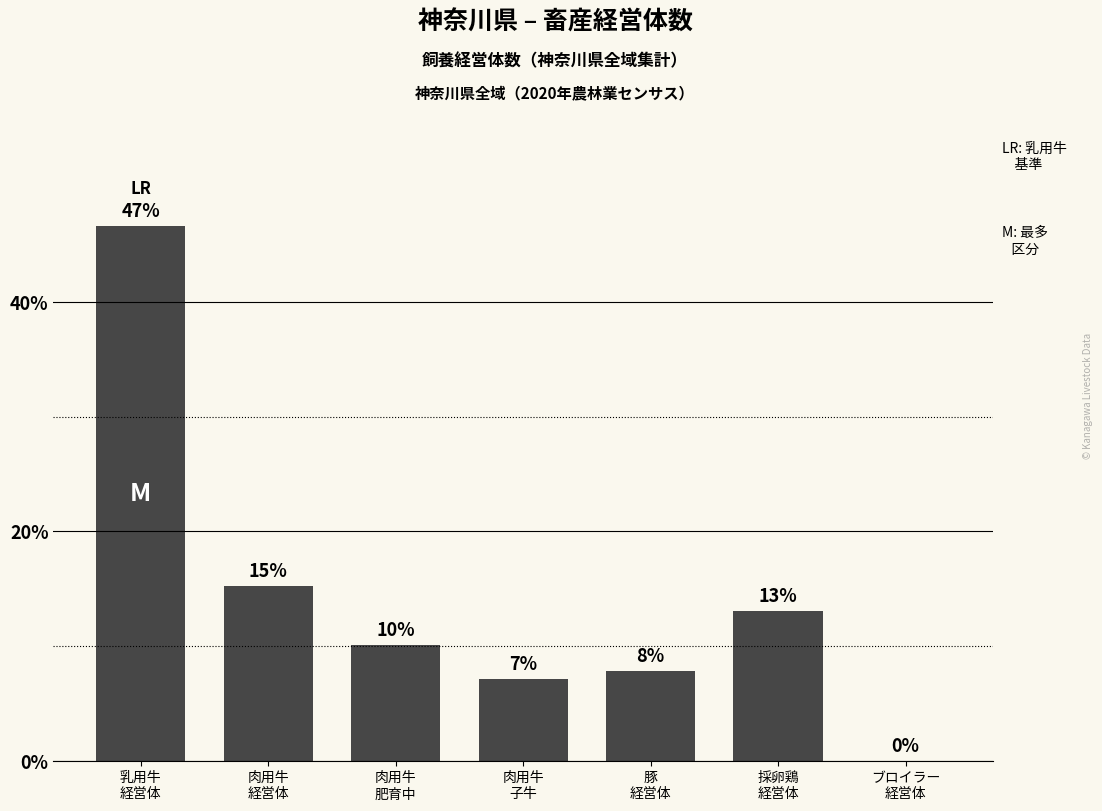

What is the difference between the second highest and minimum values?

15.2